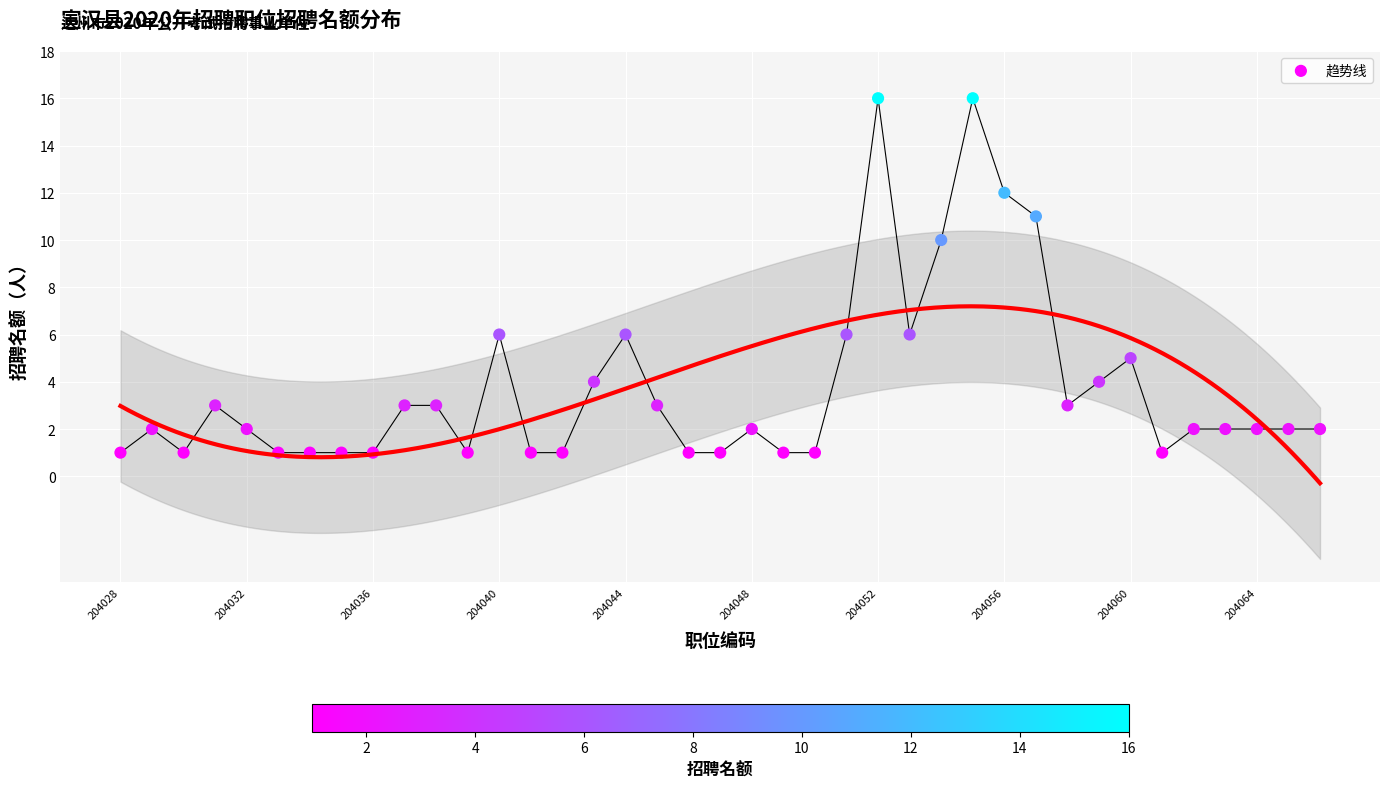

What is the ratio of the value at 204051 to the value at 204029?

3.0